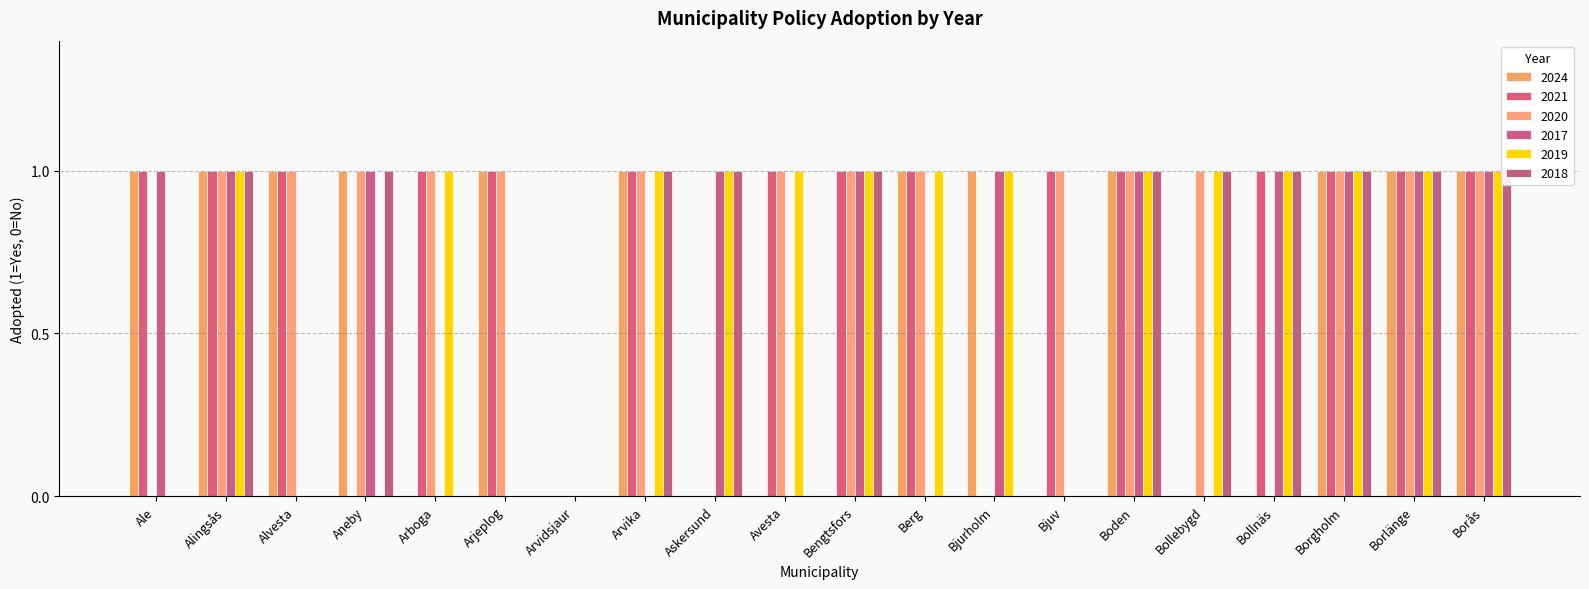

What is the difference between the highest and lowest values at Ale?

1